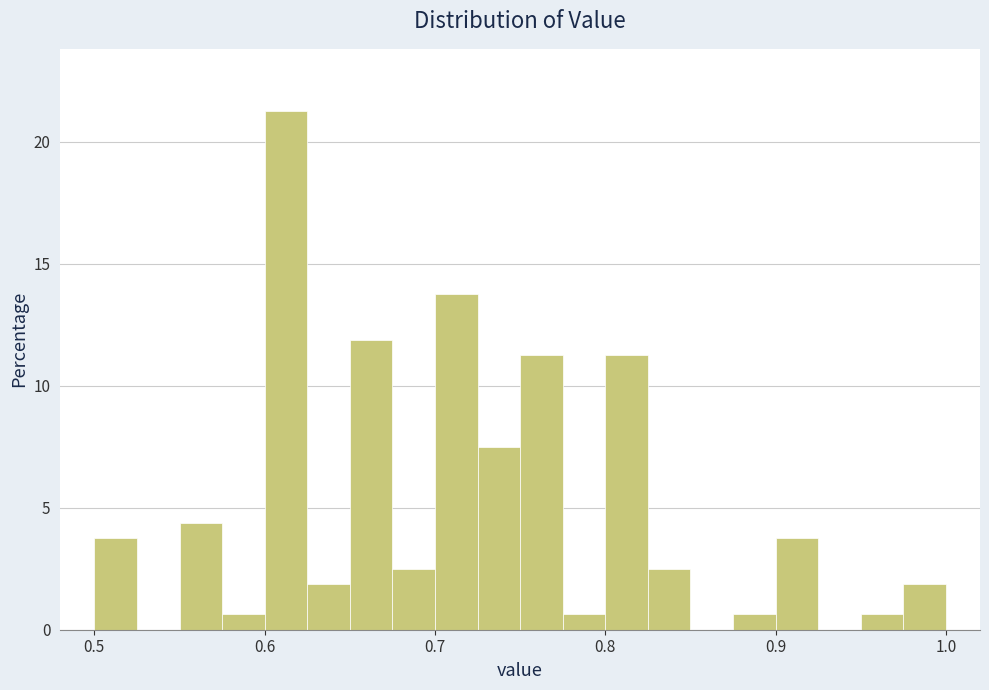

Around what value on the x-axis is the tallest bar? Give the approximate position of its centre, as read against the axis.

0.61